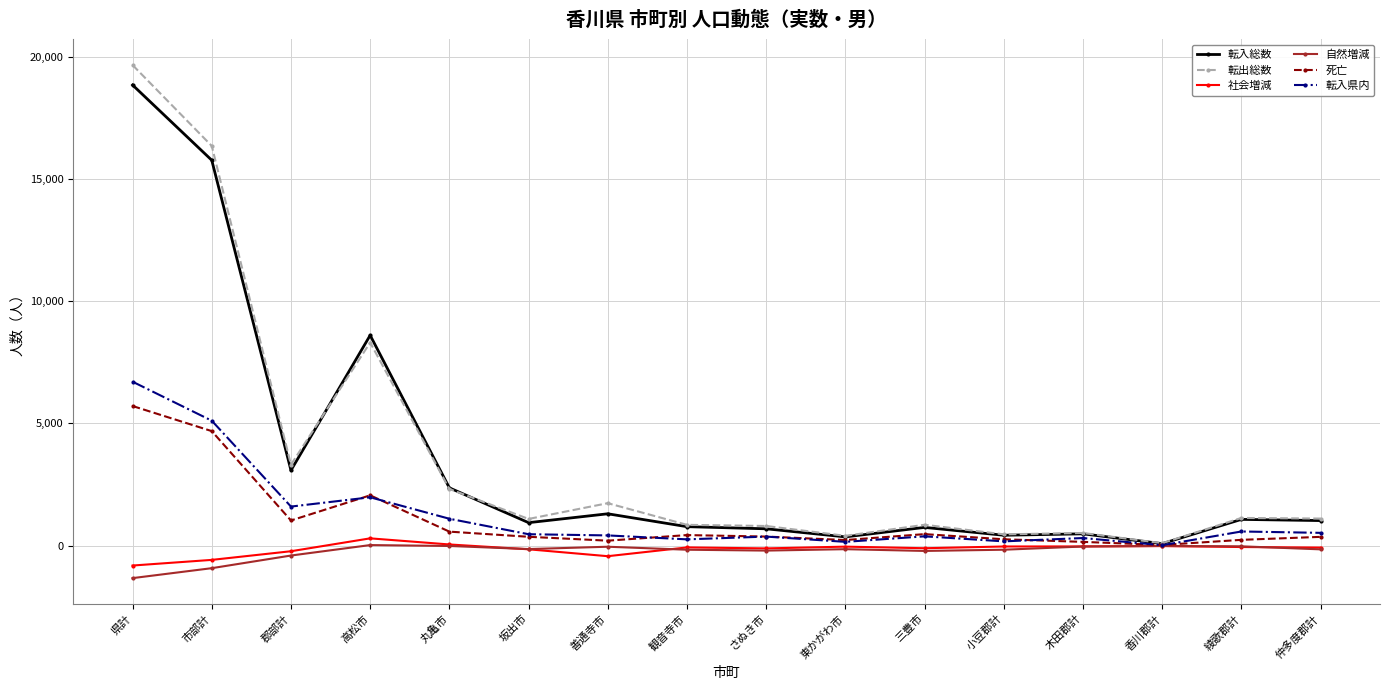

What is the label of the 6th point from the left?

坂出市